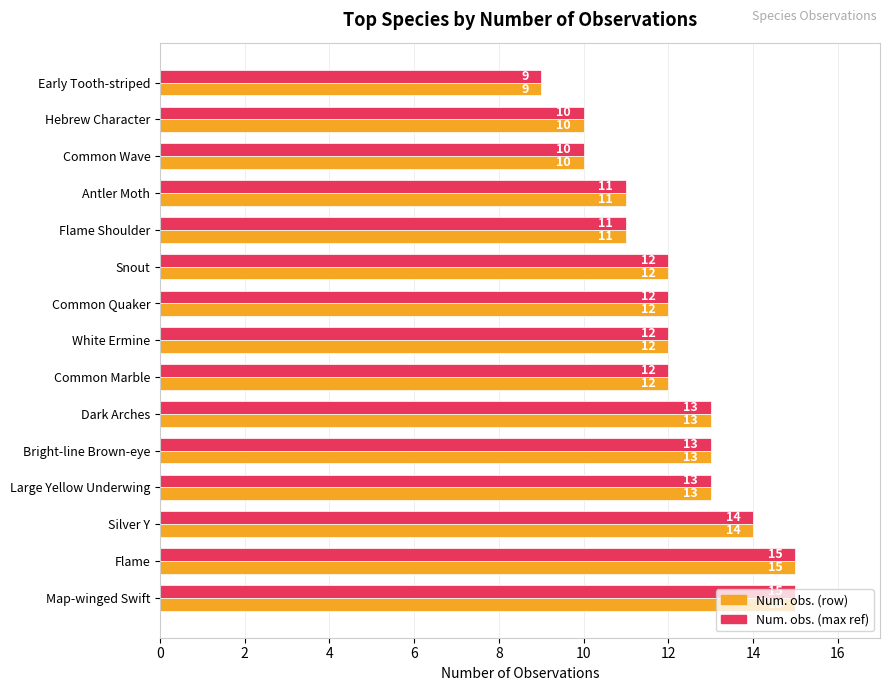

What is the total value across all series at Snout?

24